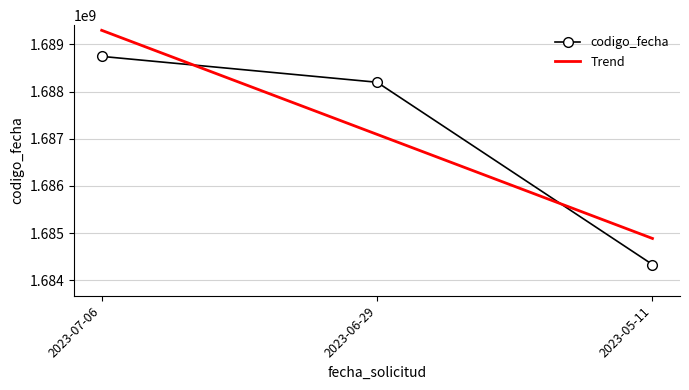

The value at 2023-07-06 is 1688744096. True or false?

True